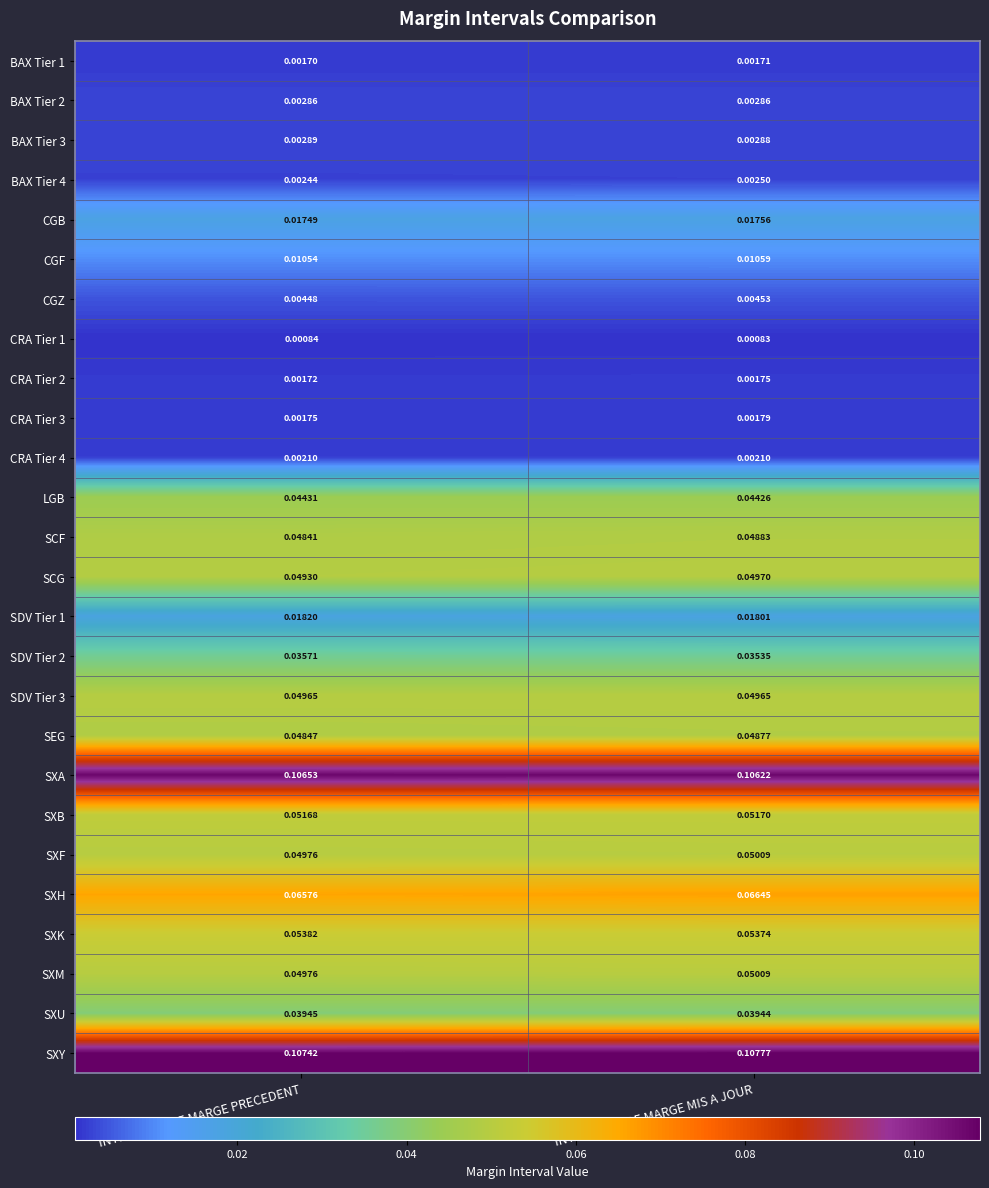

At which category is the sum across all series the highest?

INTERVALLE DE MARGE MIS A JOUR